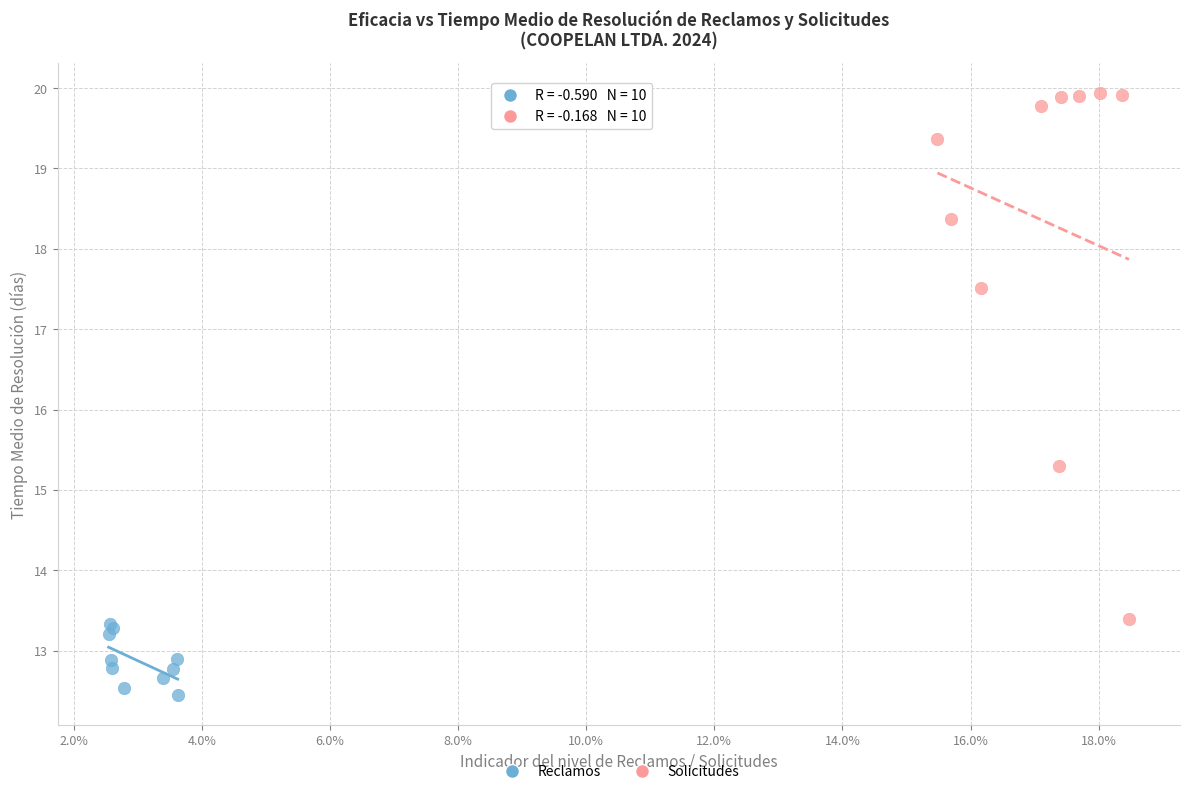

What are all the series names shown in the legend?

Reclamos, Solicitudes